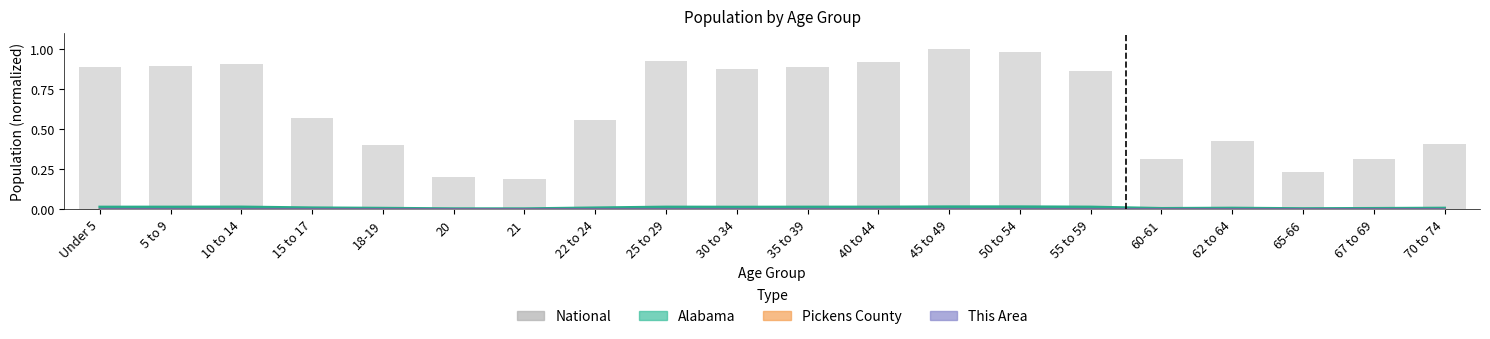

What position from the right is 65-66?

3